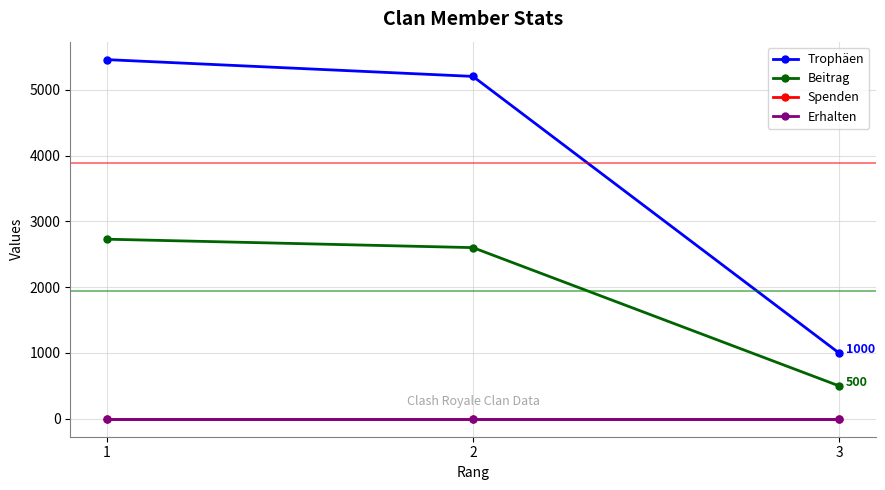

Between 1 and 3, which series saw the biggest shift?

Trophäen